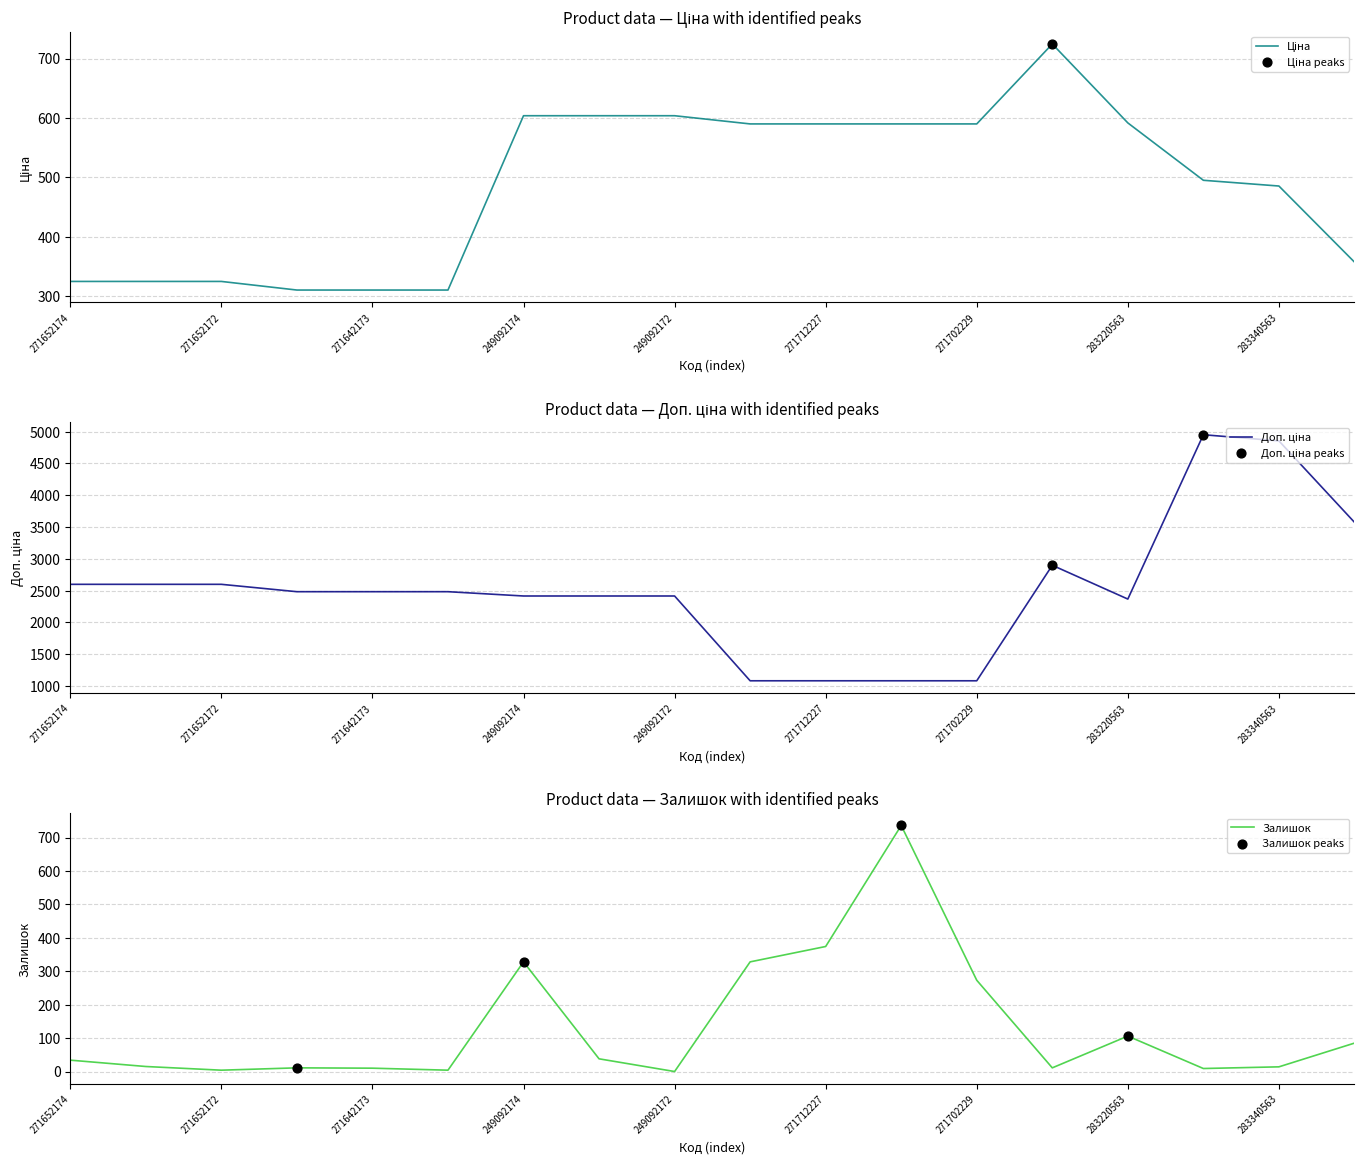

At how many categories does at least one series exceed 4117?

2